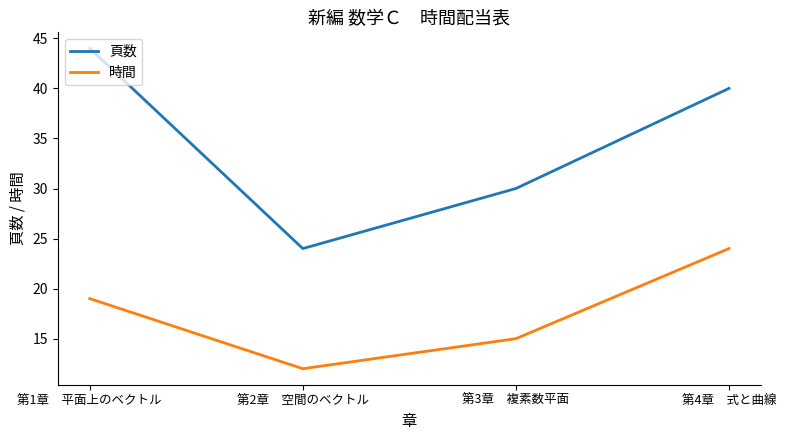

Rank the categories by 頁数 value from lowest to highest.

第2章　空間のベクトル, 第3章　複素数平面, 第4章　式と曲線, 第1章　平面上のベクトル